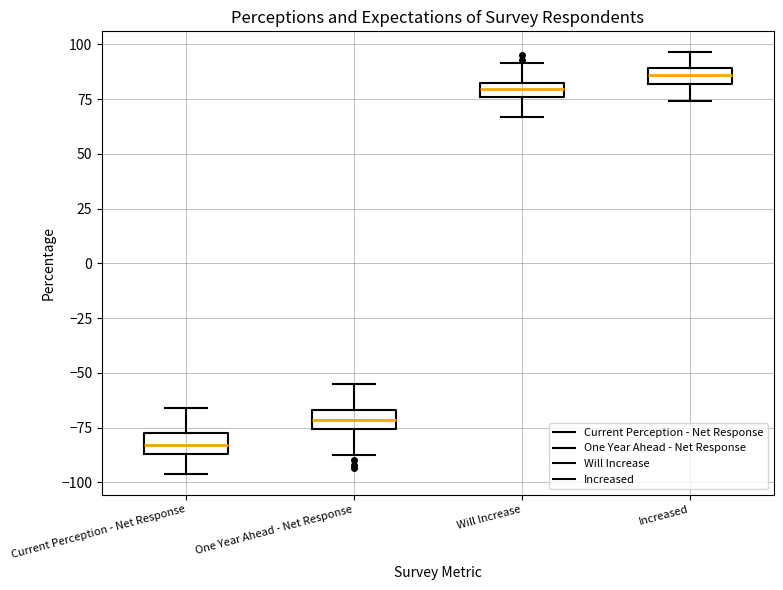

Which box has the lowest median line?

Current Perception - Net Response